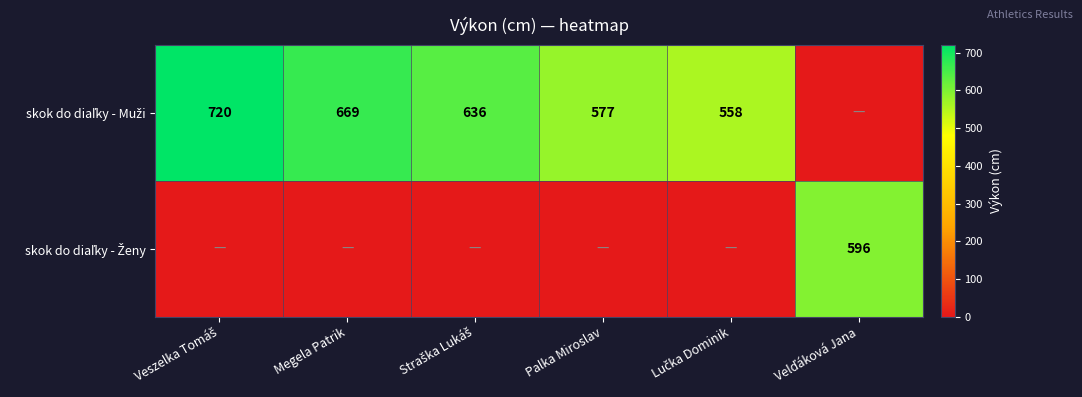

How many data points in skok do diaľky - Muži are less than 636?

3